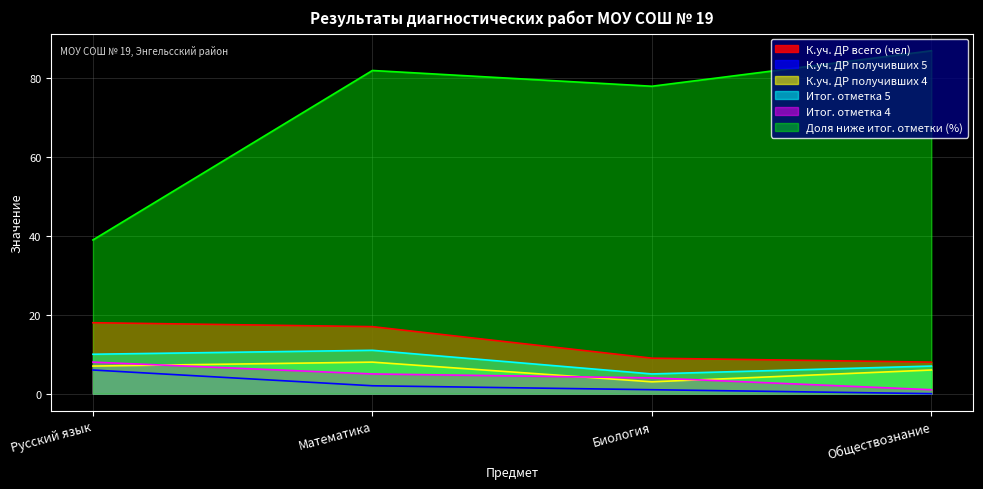

How many data points does each series have?

4